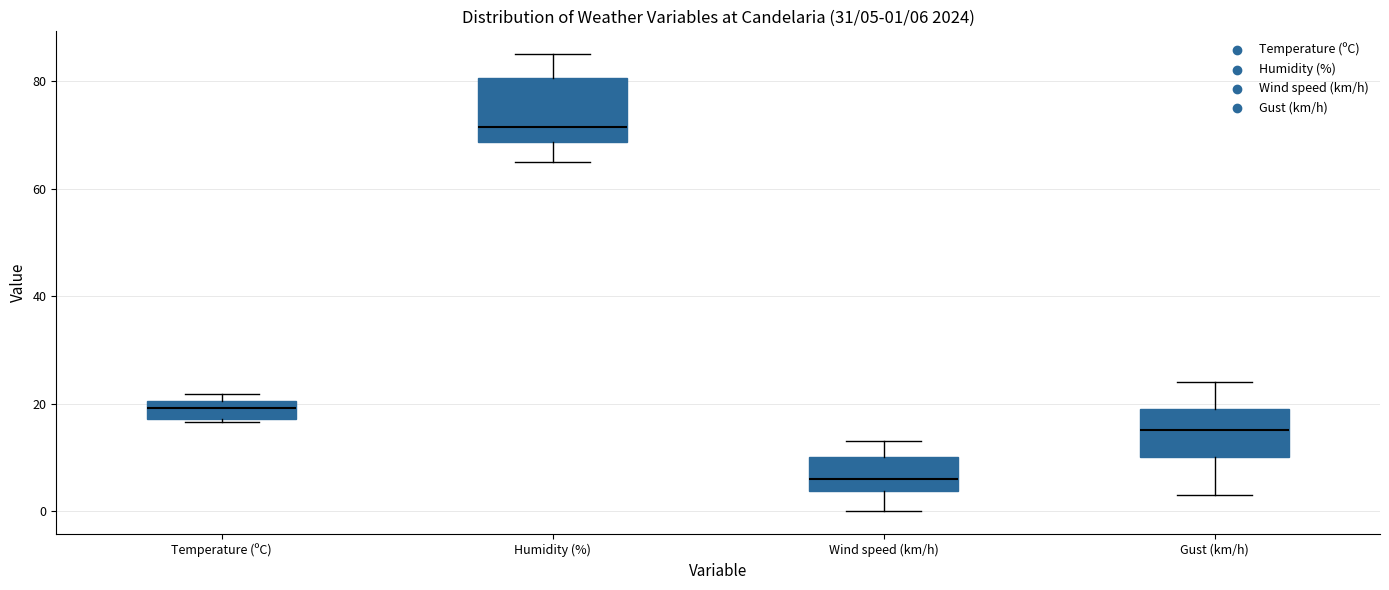

Which box is the tallest, from its lower edge to its upper edge?

Humidity (%)